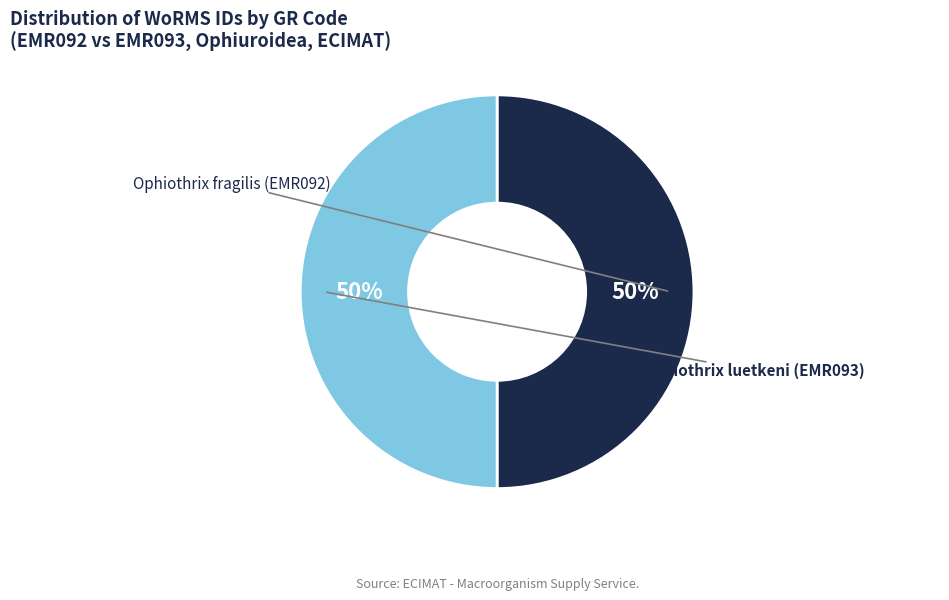

To the nearest percent, what is the average slice percentage?

50%